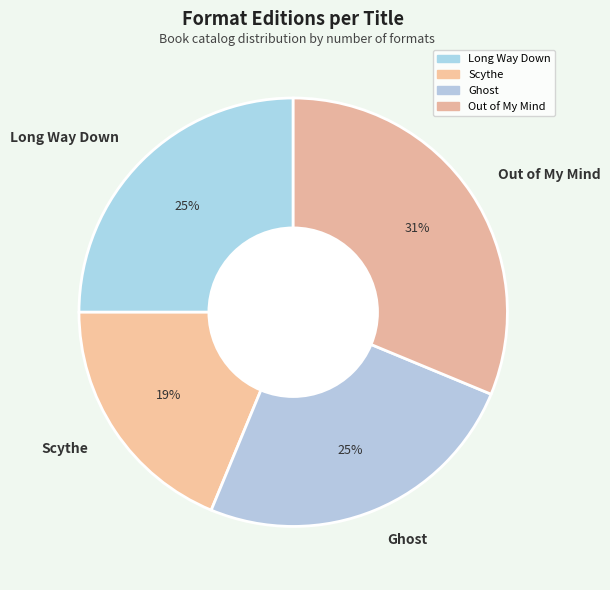

Which category has the smallest portion of the pie?

Scythe